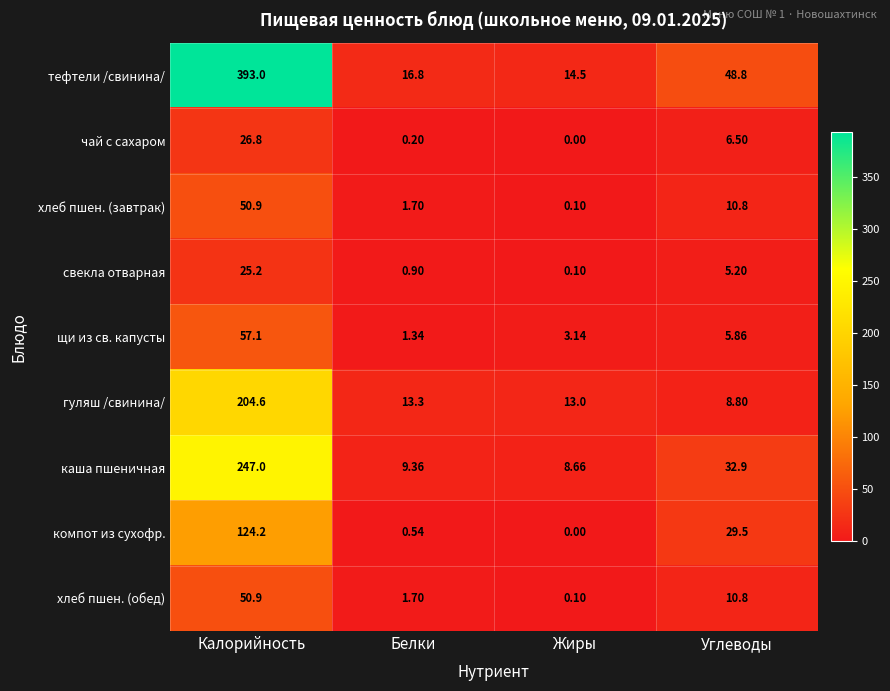

Rank the categories by щи из св. капусты value from lowest to highest.

Белки, Жиры, Углеводы, Калорийность